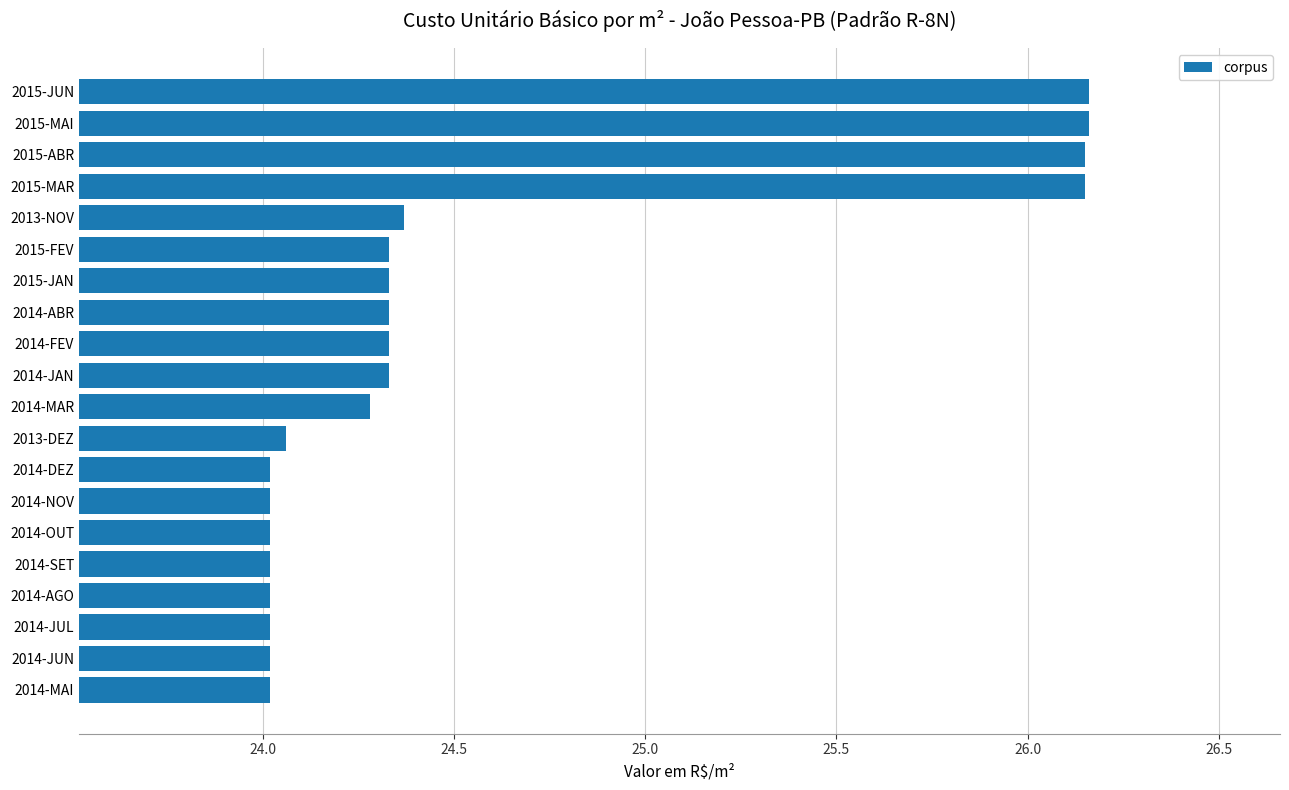

What is the minimum value shown in the chart?

24.0